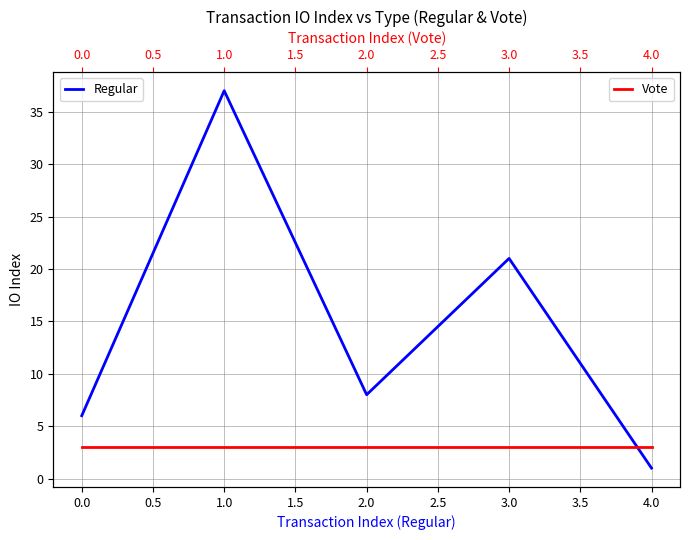

List the labels in order of Regular value, largest first.

1.0, 3.0, 2.0, 0.0, 4.0